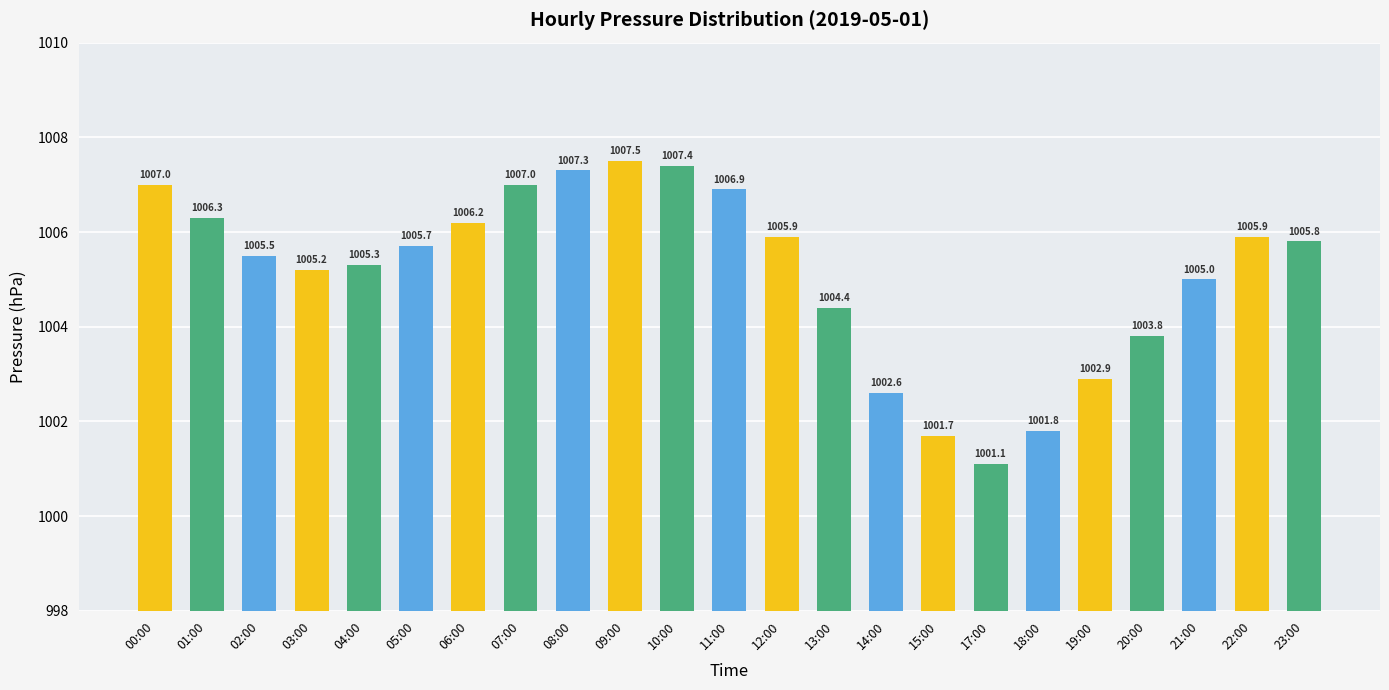

What is the label of the 3rd bar from the left?

02:00